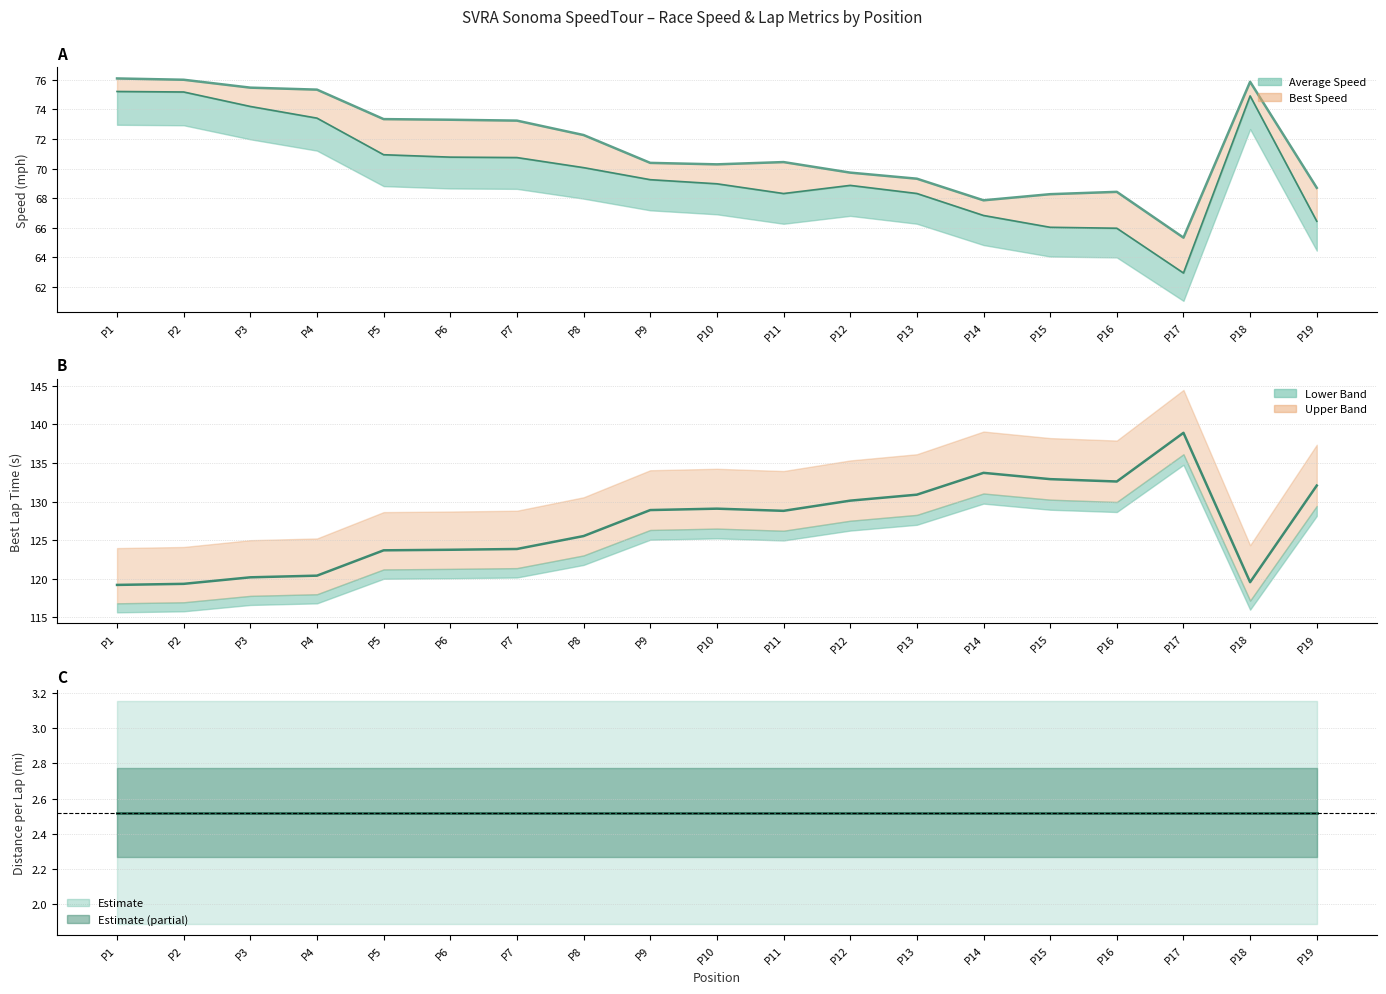

What is the total value across all series at P15?

269.7